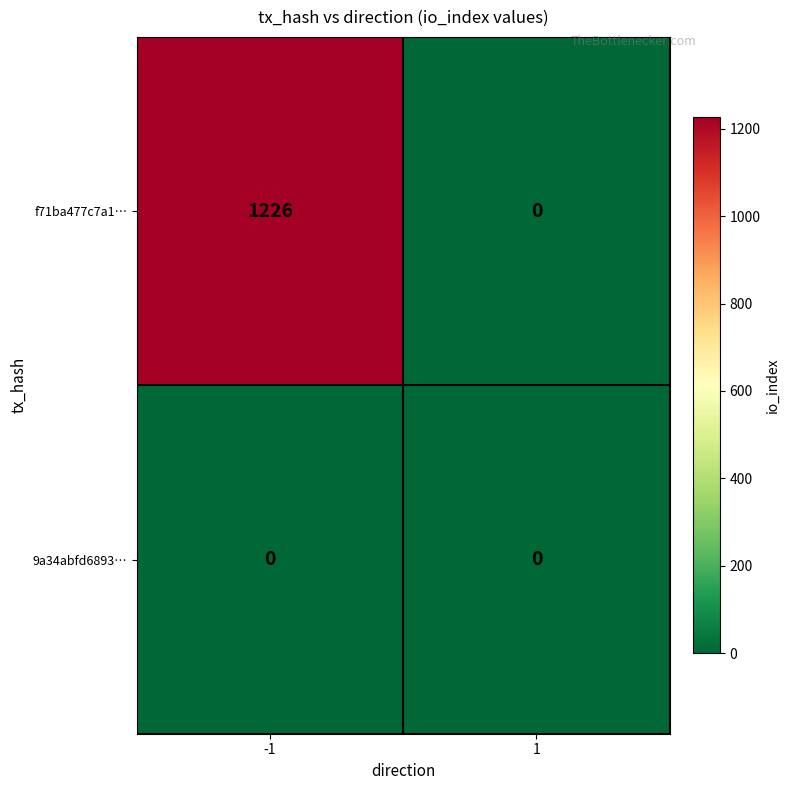

Which series changed the most between -1 and 1?

f71ba477c7a1…